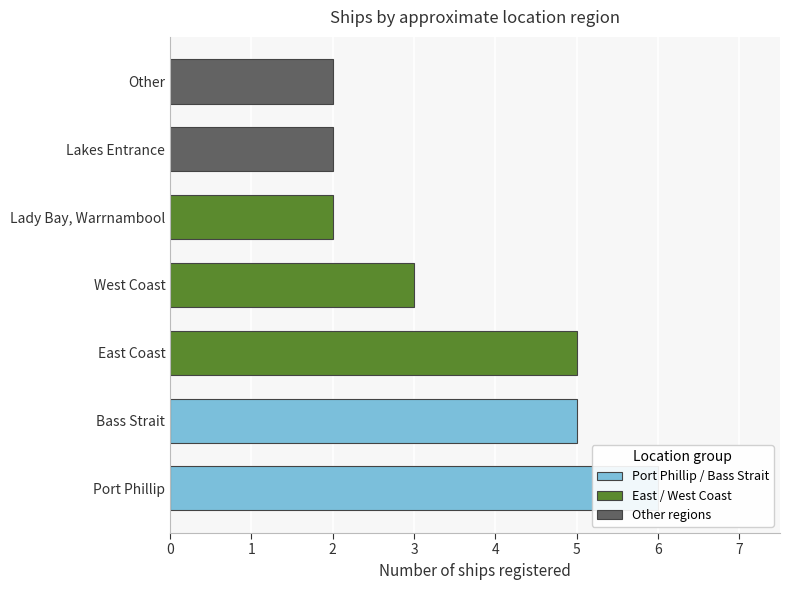

What value does the data have at Other?

2